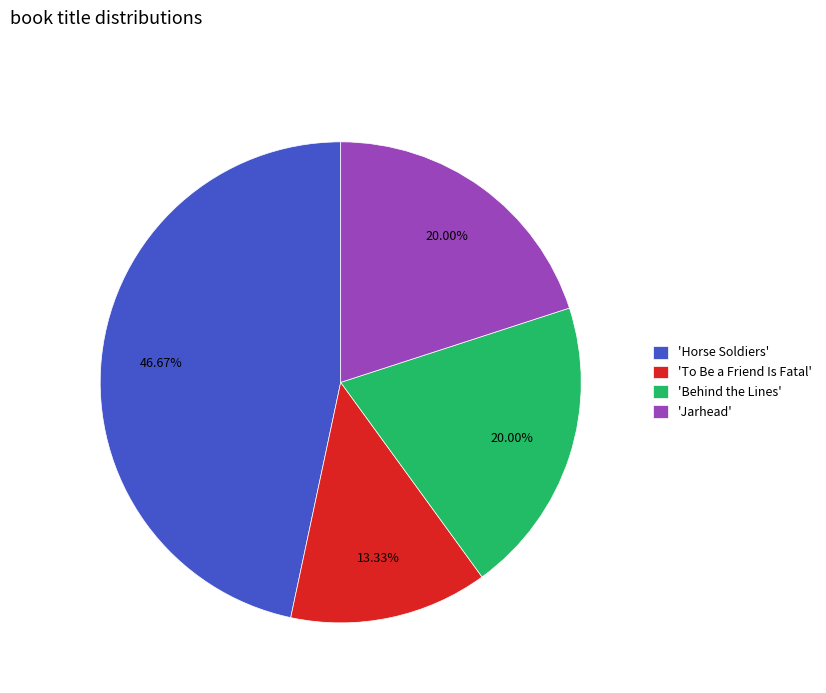

Is 'Horse Soldiers' the majority of the pie?

No